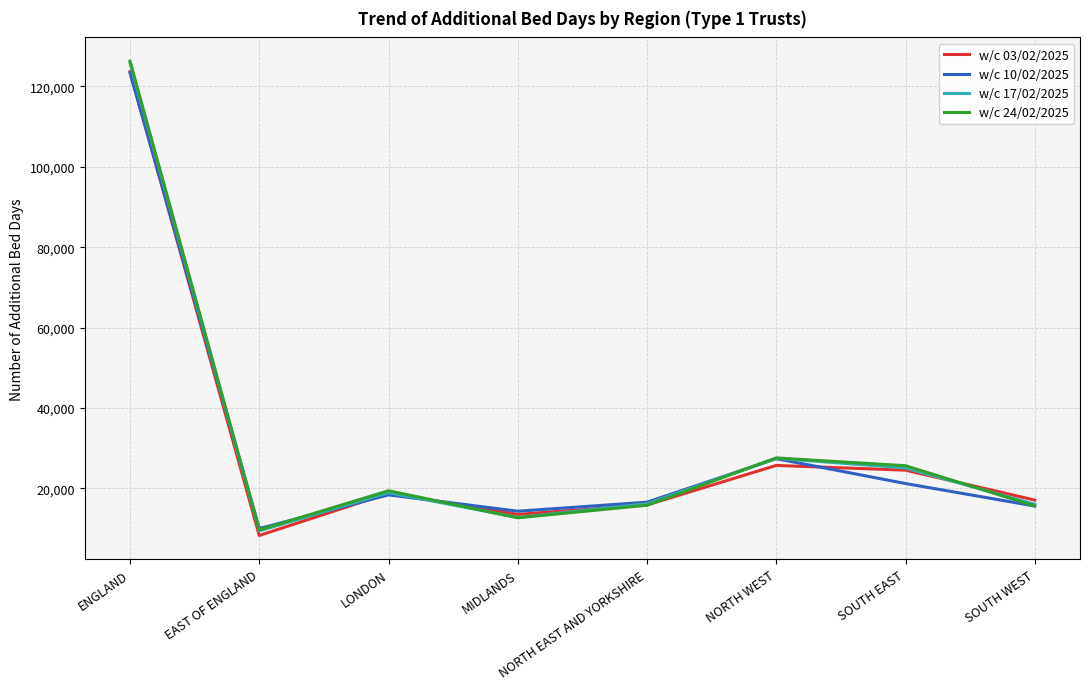

At which category is the sum across all series the highest?

ENGLAND